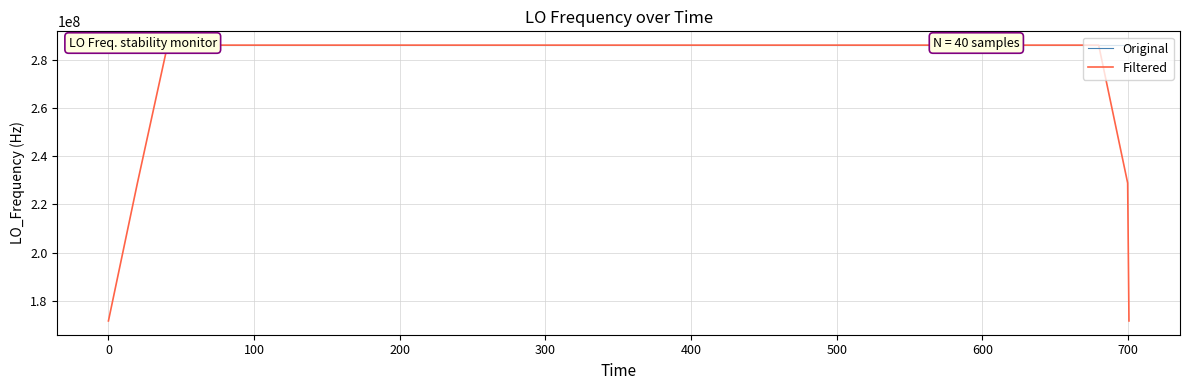

How many values in the Original series are below 286047000?

10